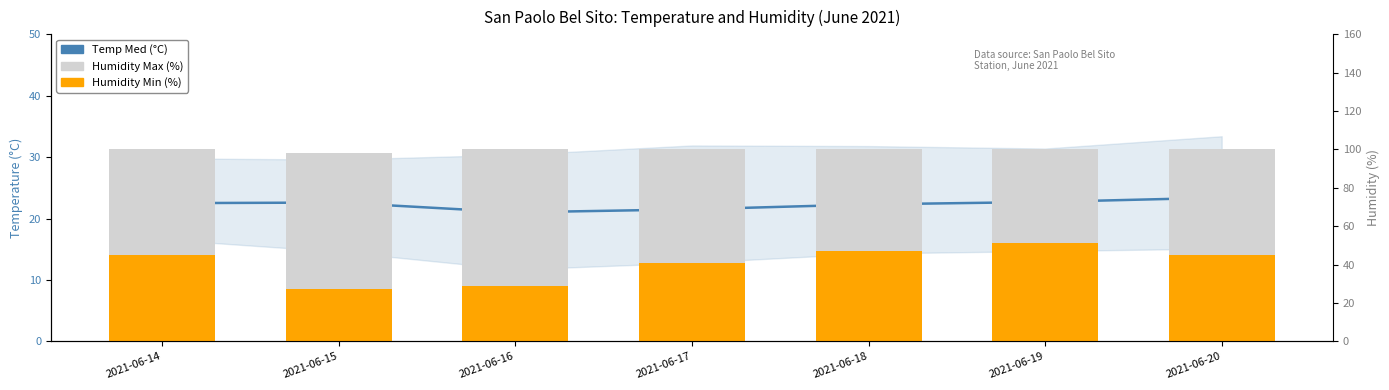

At which category is the sum across all series the highest?

2021-06-19